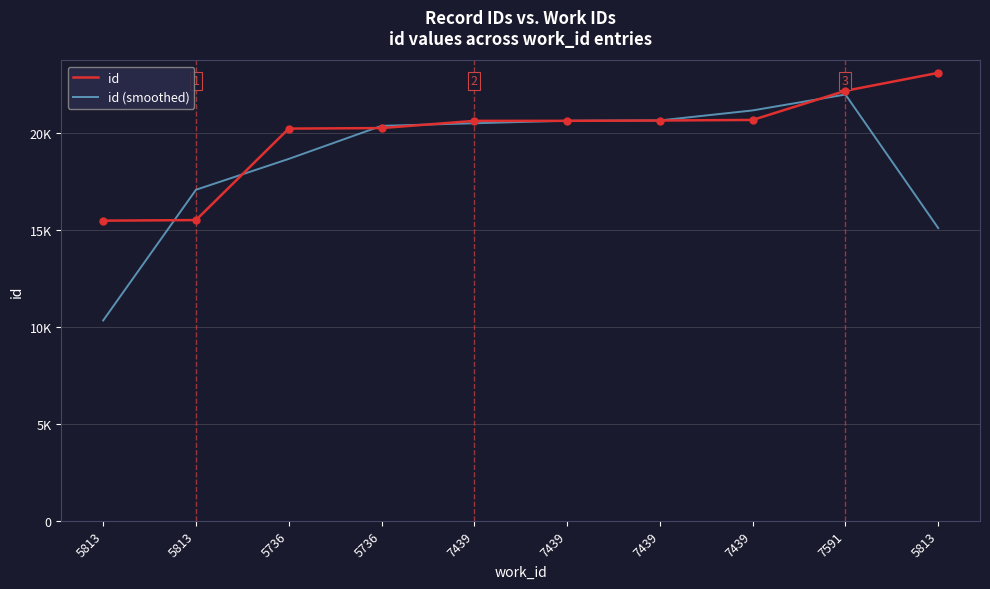

What are all the series names shown in the legend?

id, id (smoothed)